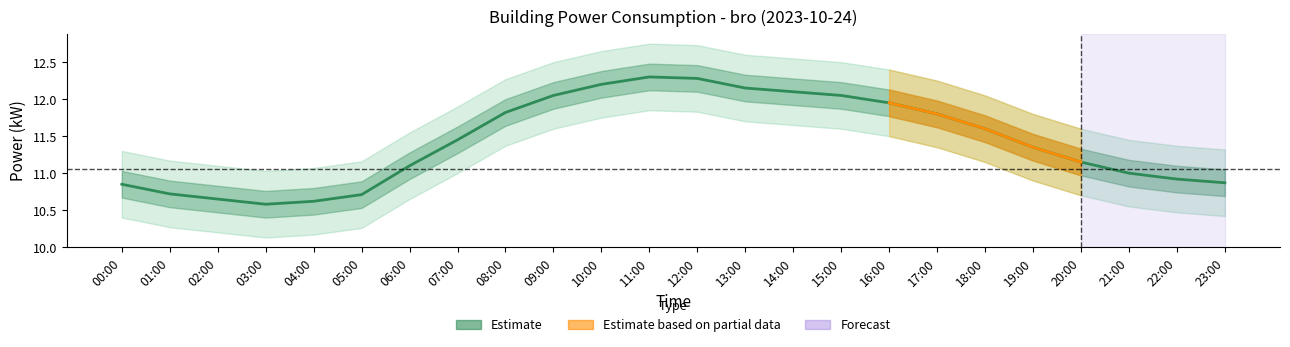

What is the label of the 9th point from the right?

15:00